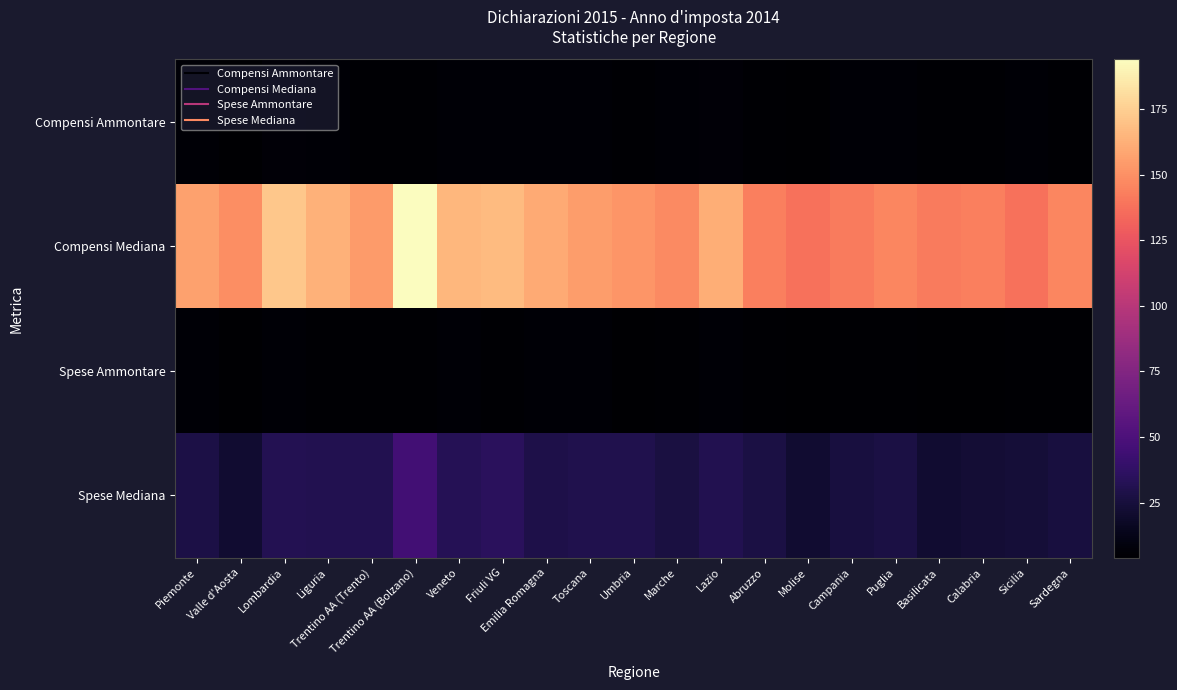

Which has a higher value, Calabria or Trentino AA (Bolzano)?

Trentino AA (Bolzano)